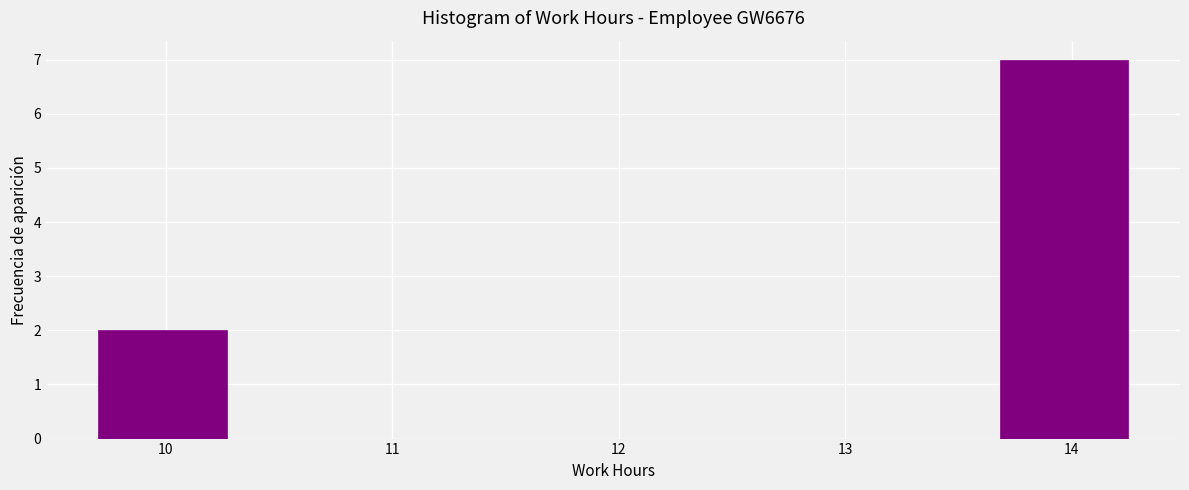

Which range on the x-axis has the tallest bar?

13.7 to 14.3